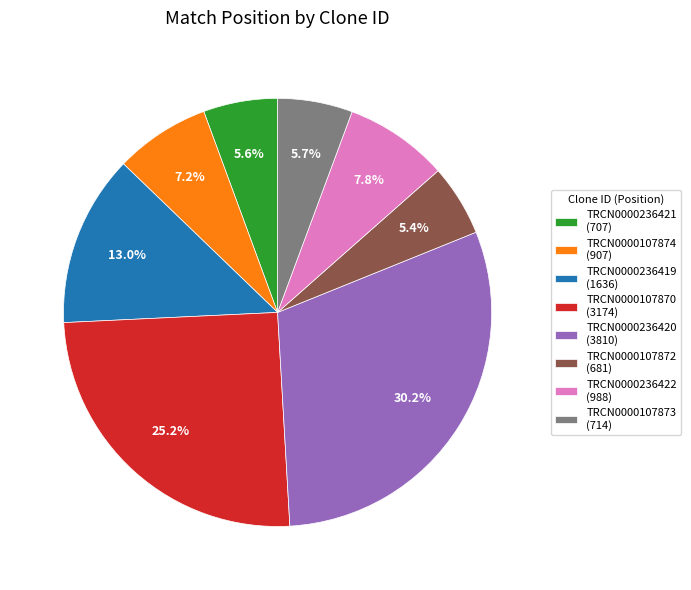

What portion of the pie excludes TRCN0000107870 (3174)?

74.8%